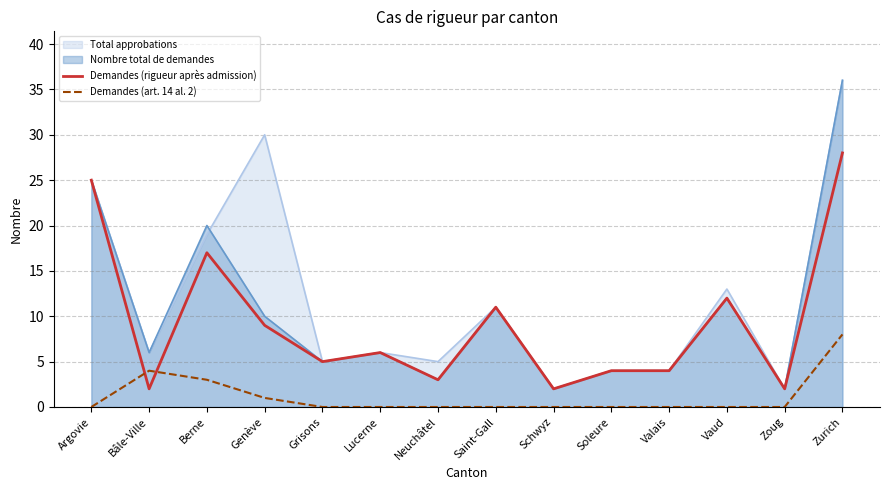

Which series has the largest total across all categories?

Total approbations